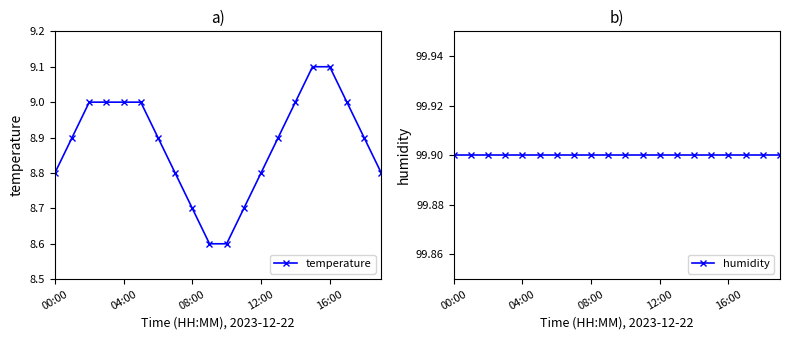

True or false: humidity and temperature intersect in this chart.

False